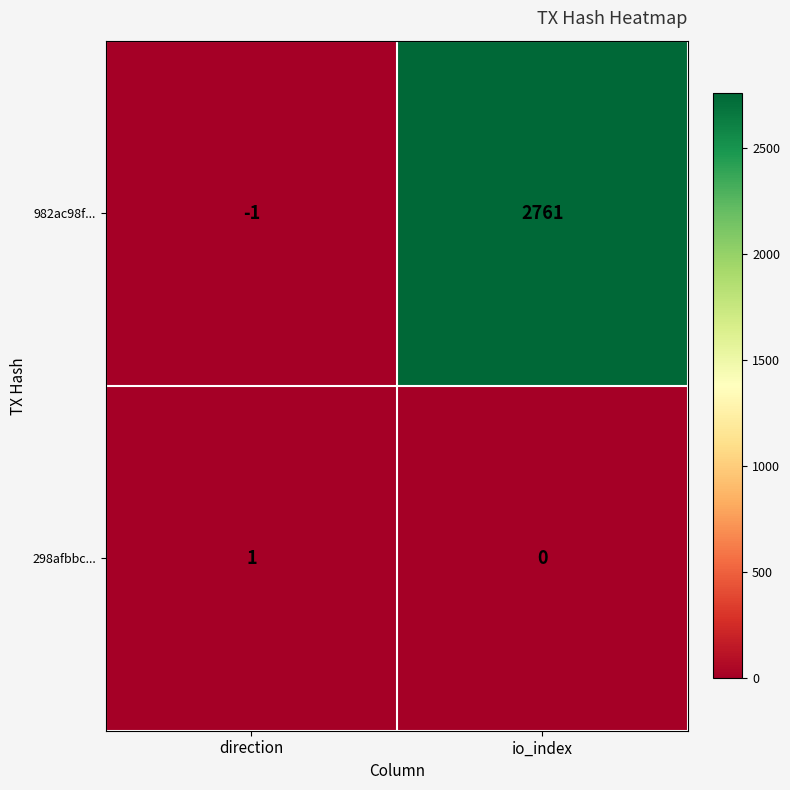

At which category is the sum across all series the highest?

io_index